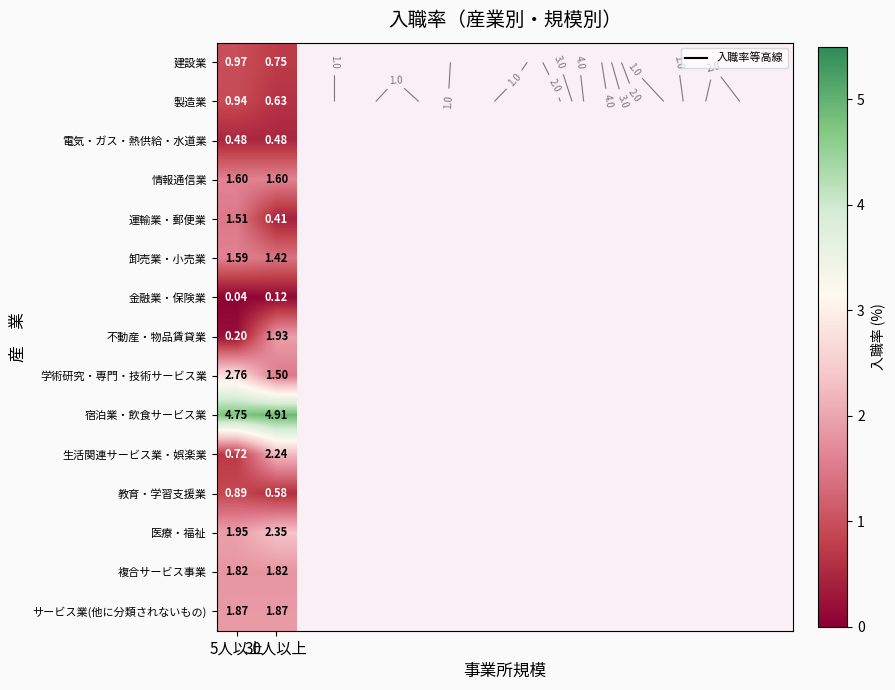

At which category is the sum across all series the highest?

30人以上